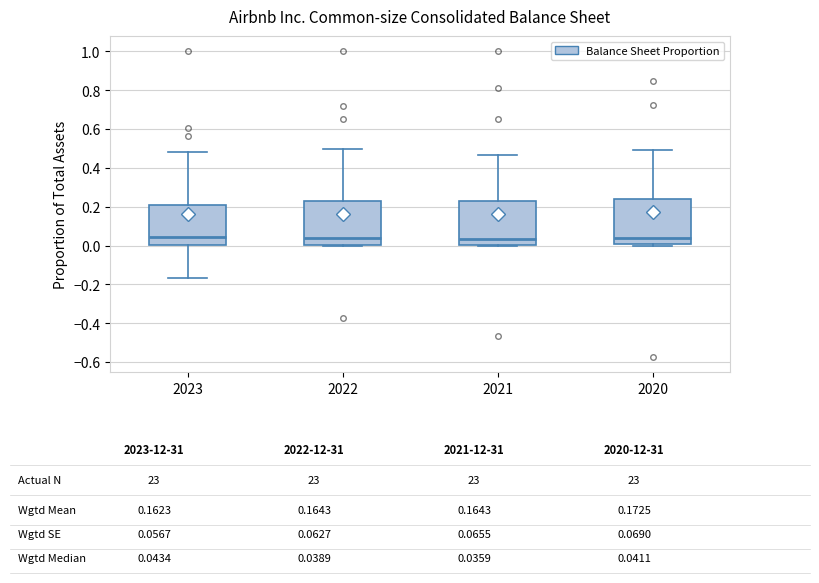

Reading left to right, transcribe this box plot: for each box, give where its median line is, the range the box spans, and where its two whiskers end, as read against the y-axis. The values are not printed on the chart, so give them approximately, as read against the axis.

2023: median 0.04, box 0.00 to 0.20, whiskers -0.16 to 0.48
2022: median 0.04, box 0.00 to 0.22, whiskers 0.00 to 0.50
2021: median 0.04, box 0.00 to 0.22, whiskers 0.00 to 0.46
2020: median 0.04, box 0.00 to 0.24, whiskers 0.00 (just below the box's lower edge) to 0.48